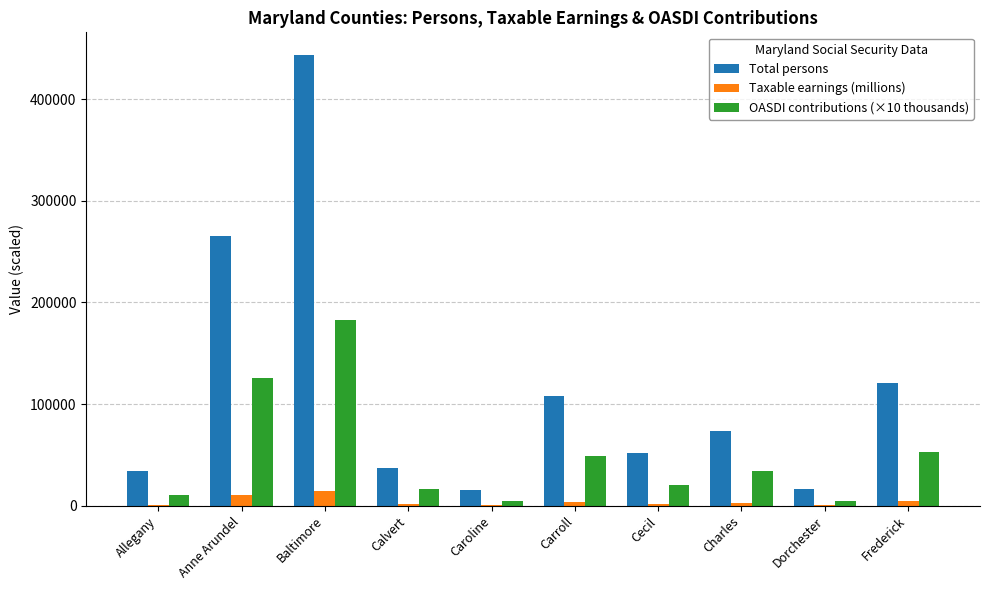

Which series has the largest total across all categories?

Total persons